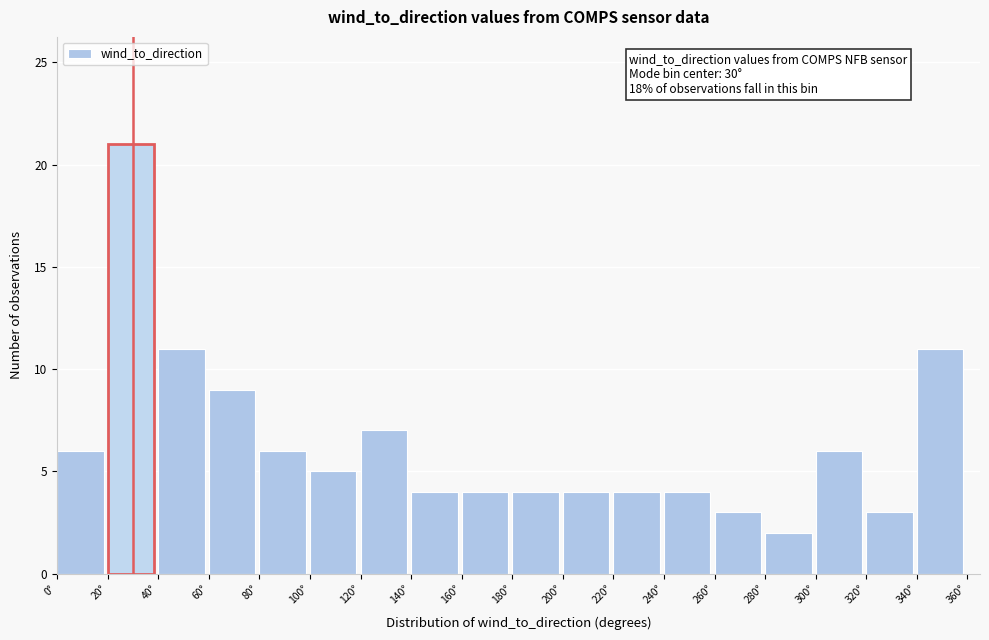

Which range on the x-axis has the tallest bar?

20 to 40